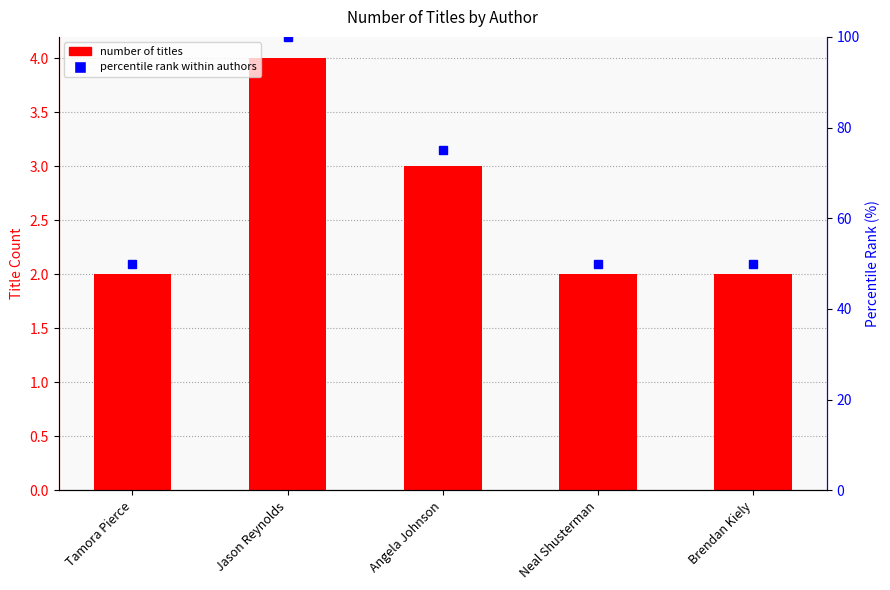

Reading left to right, list all the values displayed in this chart.

Tamora Pierce=2	Jason Reynolds=4	Angela Johnson=3	Neal Shusterman=2	Brendan Kiely=2